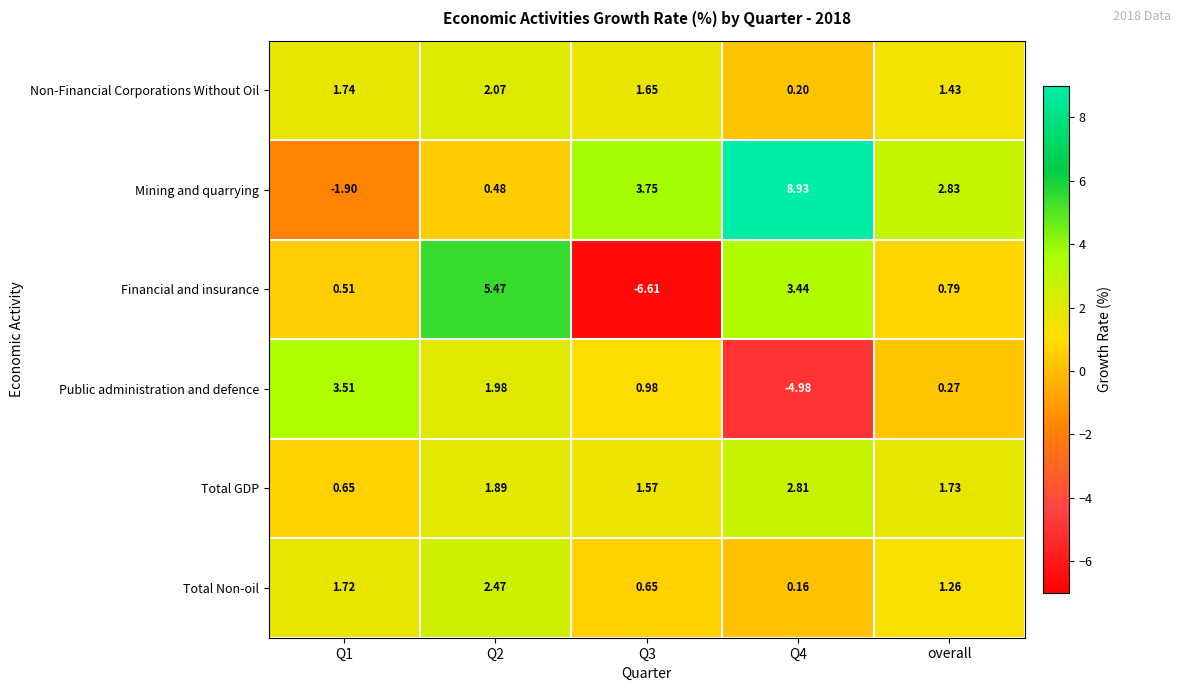

At how many categories does at least one series exceed 1?

5